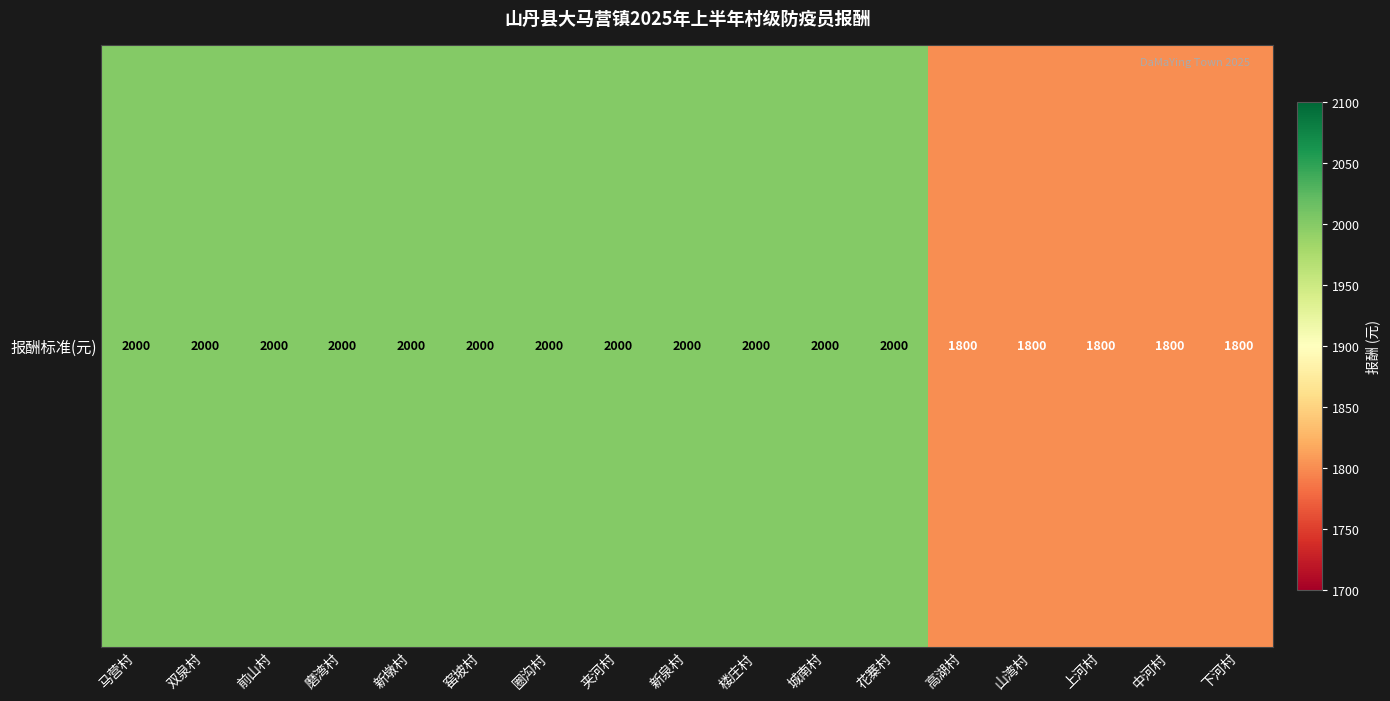

Which category has the lowest value across all series?

高湖村